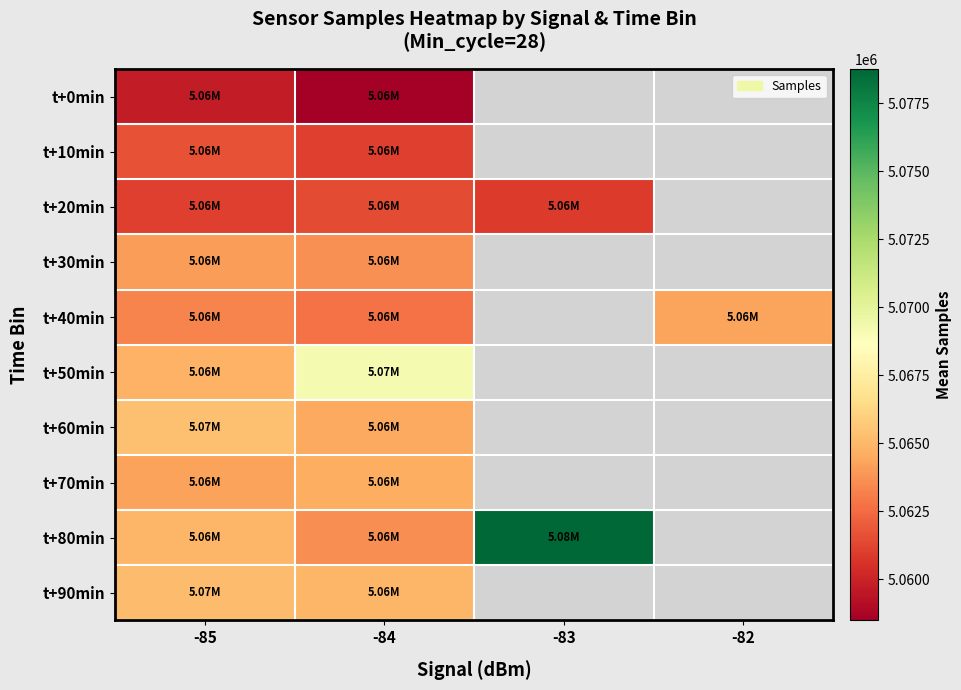

What is the greatest value displayed?

5078767.0